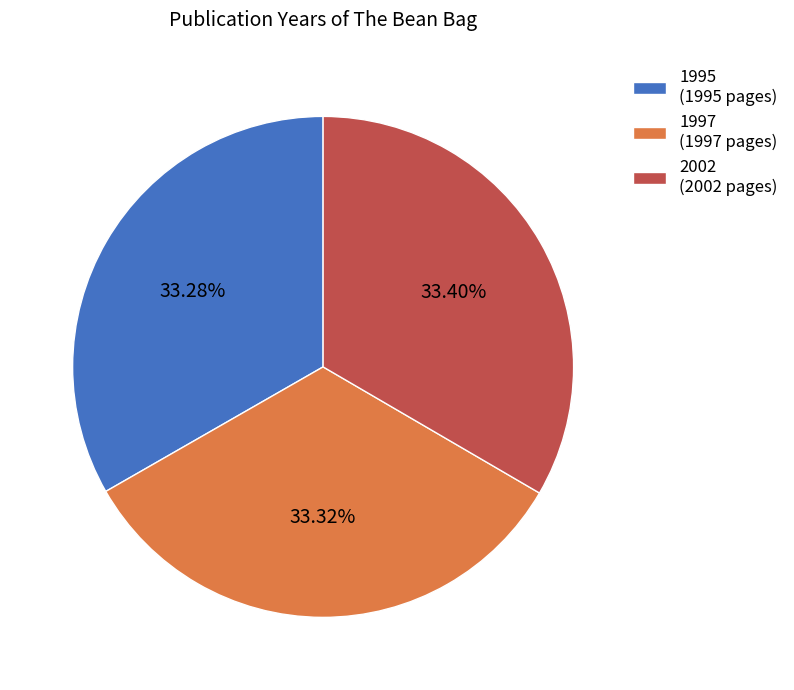

How many slices are in this pie chart?

3